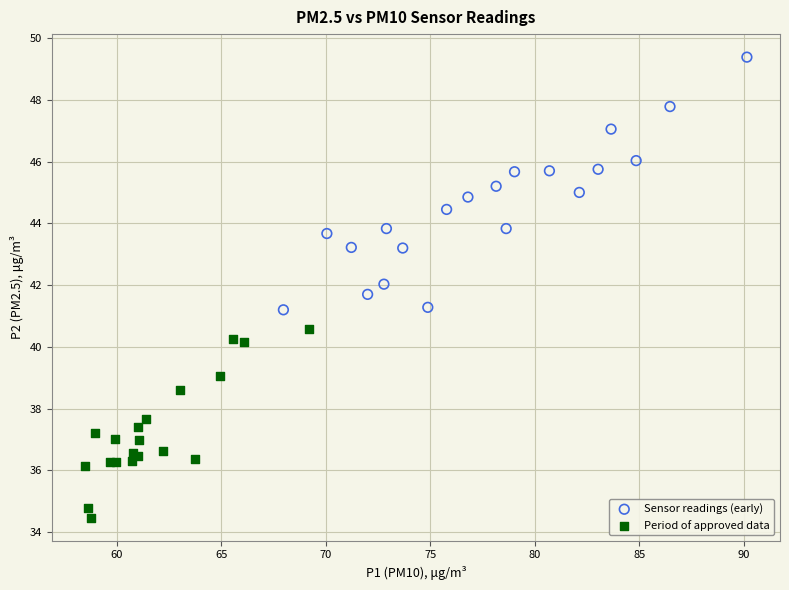

What are all the series names shown in the legend?

Sensor readings (early), Period of approved data